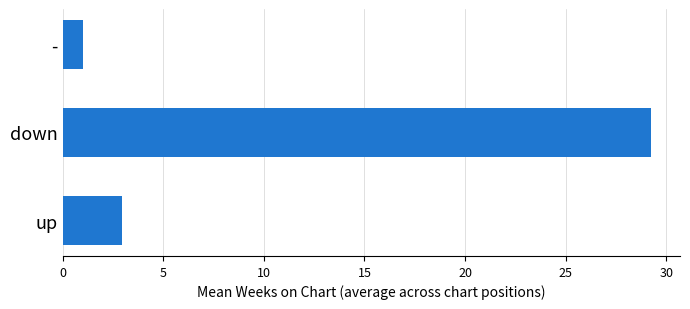

Reading top to bottom, transcribe all the data shown in this chart.

1.0	29.2	3.0